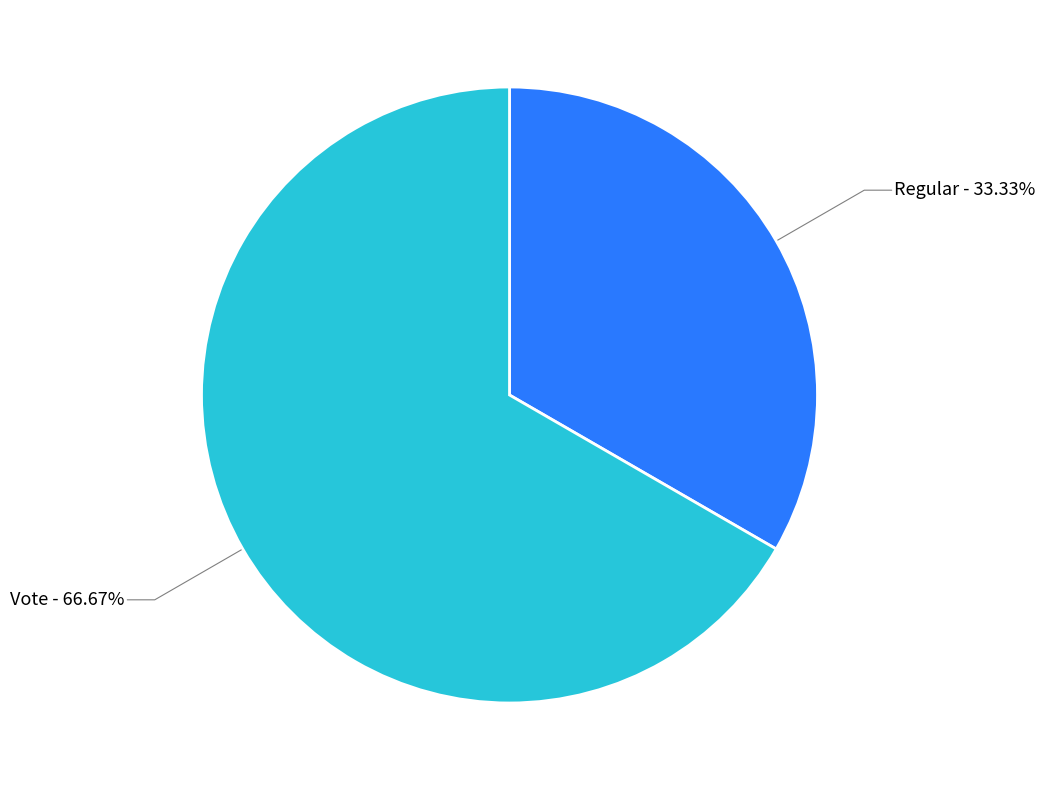

Does any single category account for the majority?

Yes